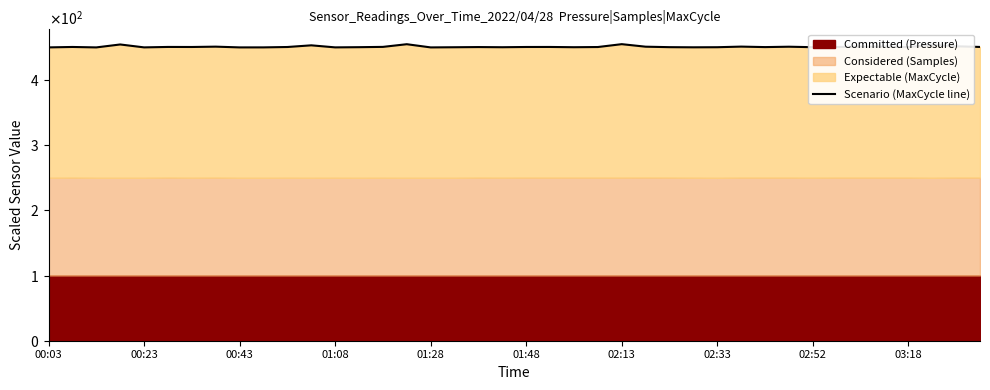

What is the change in value from 18 to 26?

-0.2